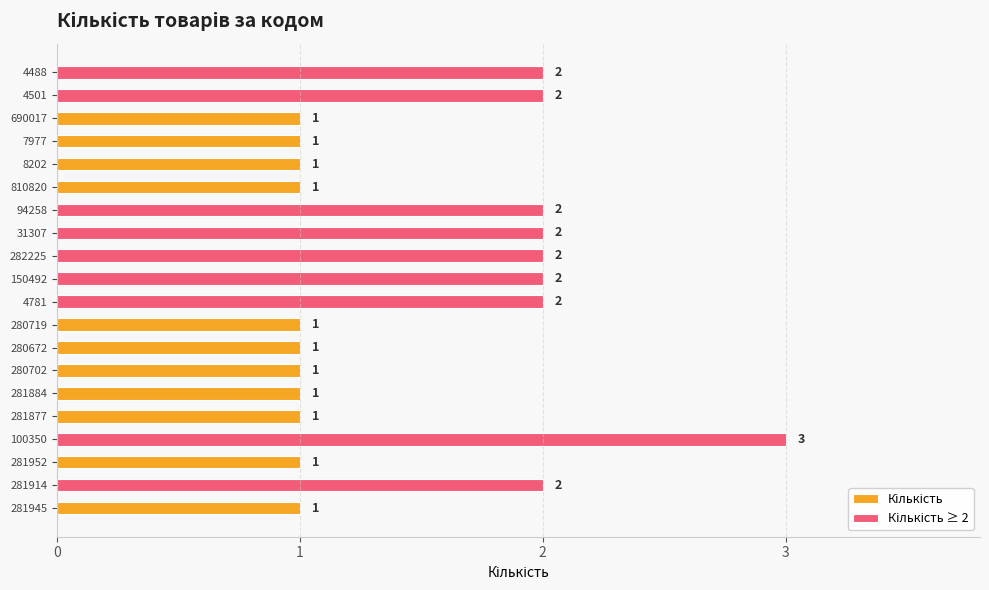

Reading right to left, transcribe all the data shown in this chart.

Кількість: 1	2	1	3	1	1	1	1	1	2	2	2	2	2	1	1	1	1	2	2
Кількість ≥ 2: 0	2	0	3	0	0	0	0	0	2	2	2	2	2	0	0	0	0	2	2